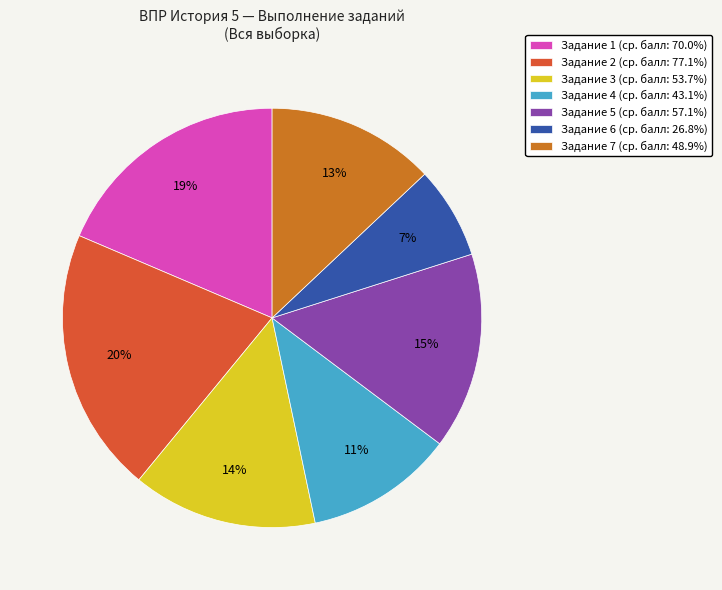

To the nearest percent, what is the average slice percentage?

14%